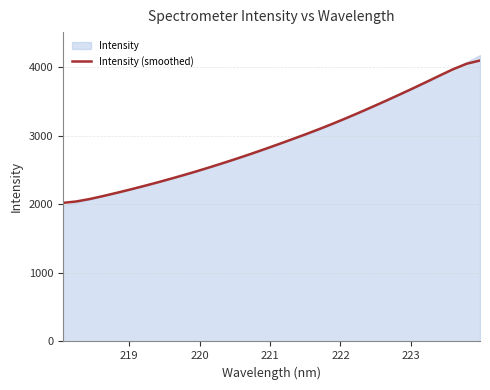

What is the maximum value shown in the chart?

4094.6